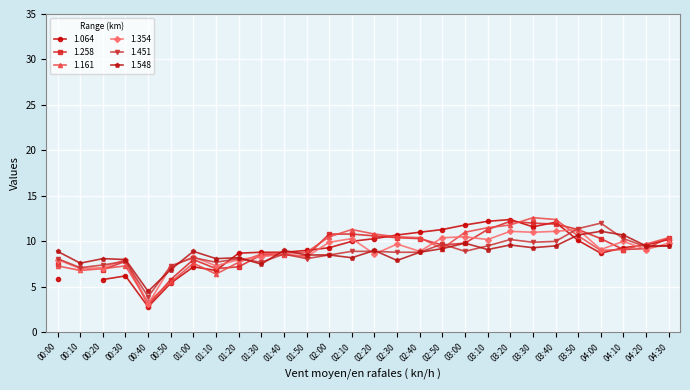

How many interior local peaks does the 1.451 series have?

7